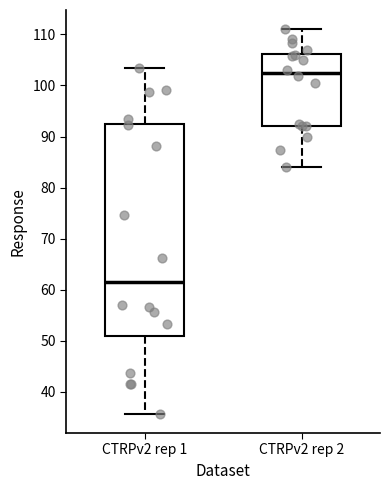

Reading left to right, transcribe this box plot: for each box, give where its median line is, the range the box spans, and where its two whiskers end, as read against the y-axis. The values are not printed on the chart, so give them approximately, as read against the axis.

CTRPv2 rep 1: median 62, box 51 to 93, whiskers 36 to 104
CTRPv2 rep 2: median 102, box 92 to 106, whiskers 84 to 111